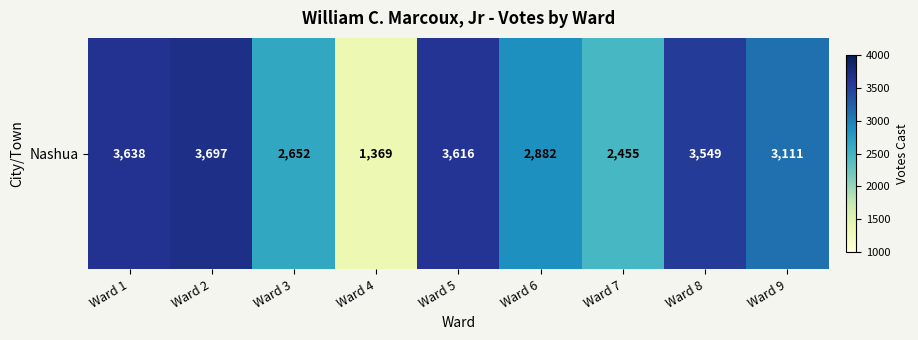

Reading left to right, list all the values displayed in this chart.

3638	3697	2652	1369	3616	2882	2455	3549	3111